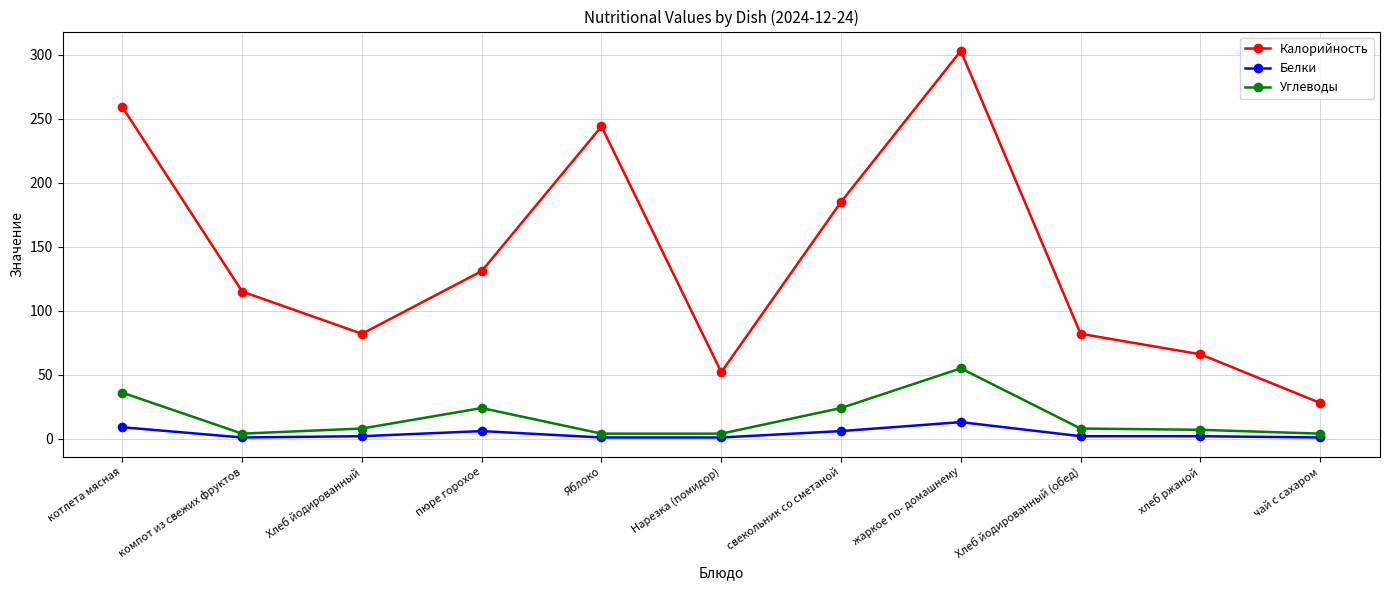

What is the label of the 7th point from the left?

свекольник со сметаной